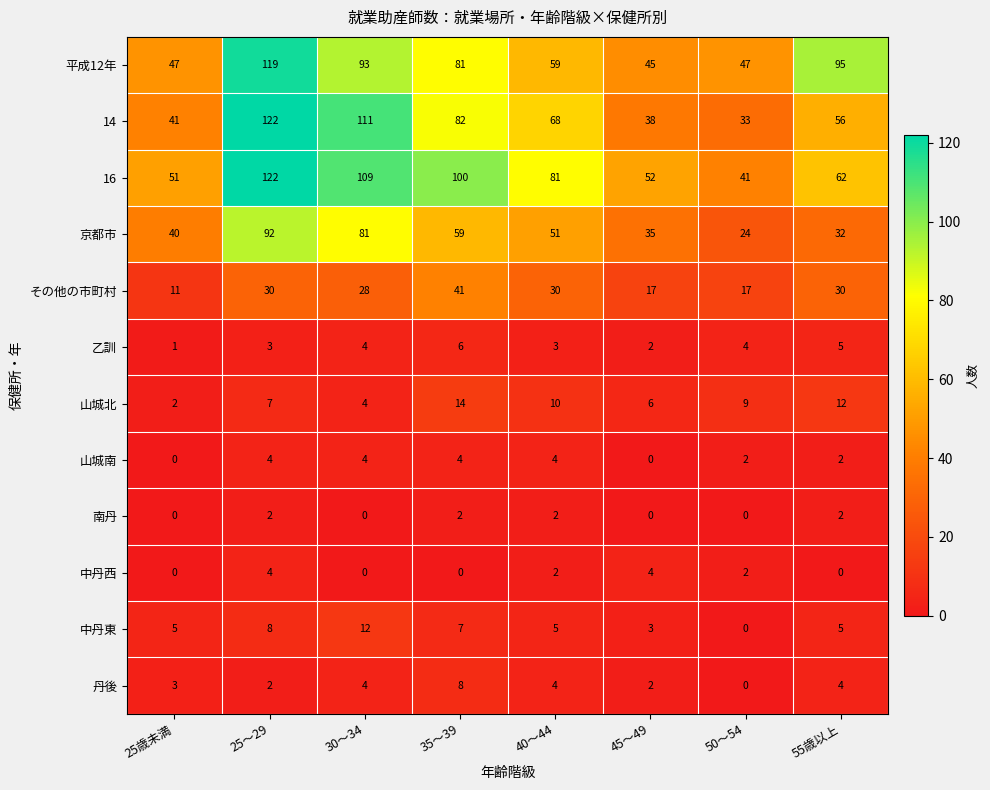

What is the difference between the maximum and minimum values in the 山城南 series?

4